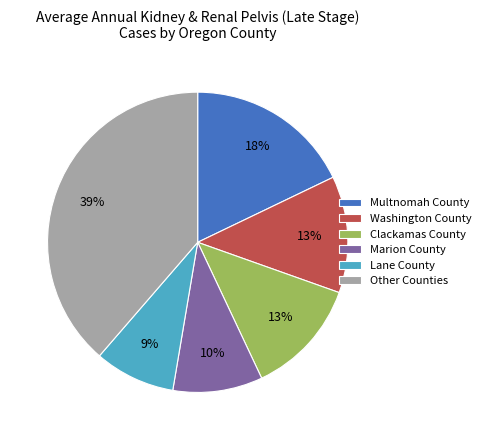

Is the sum of Clackamas County and Lane County greater than half?

No